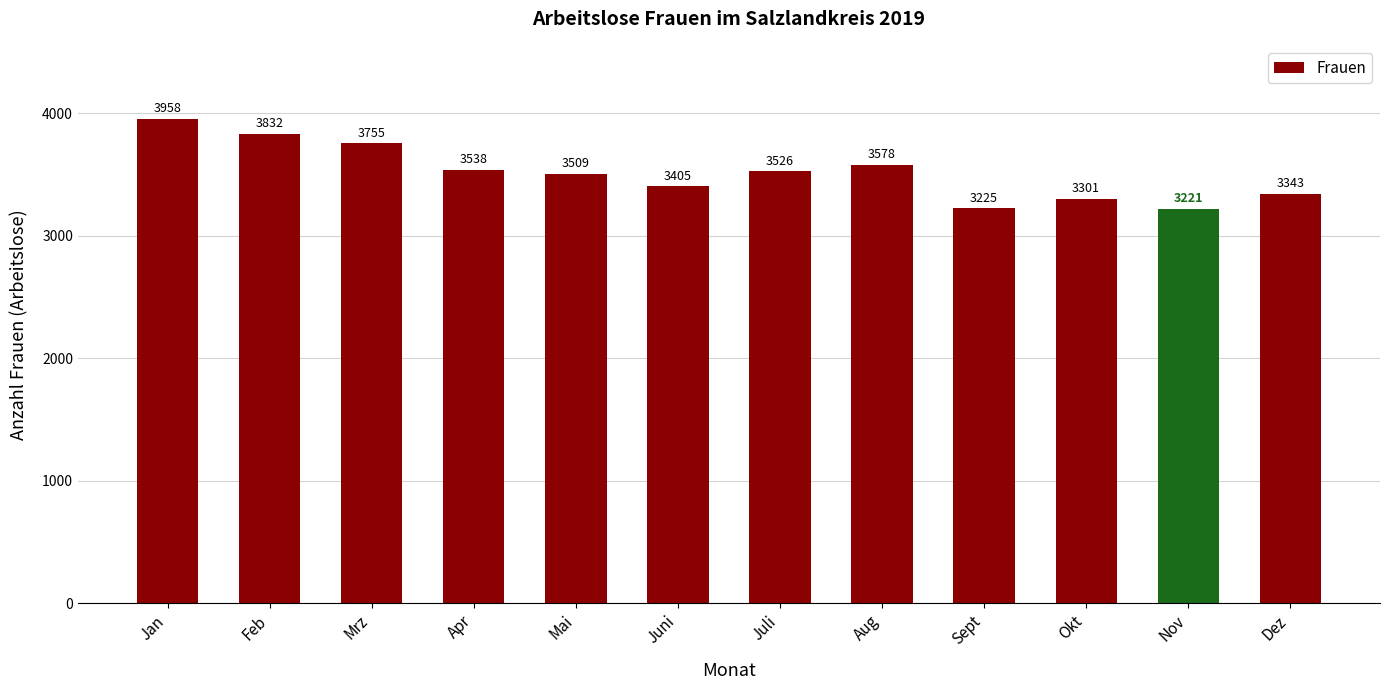

What is the change in value from Mrz to Nov?

-534